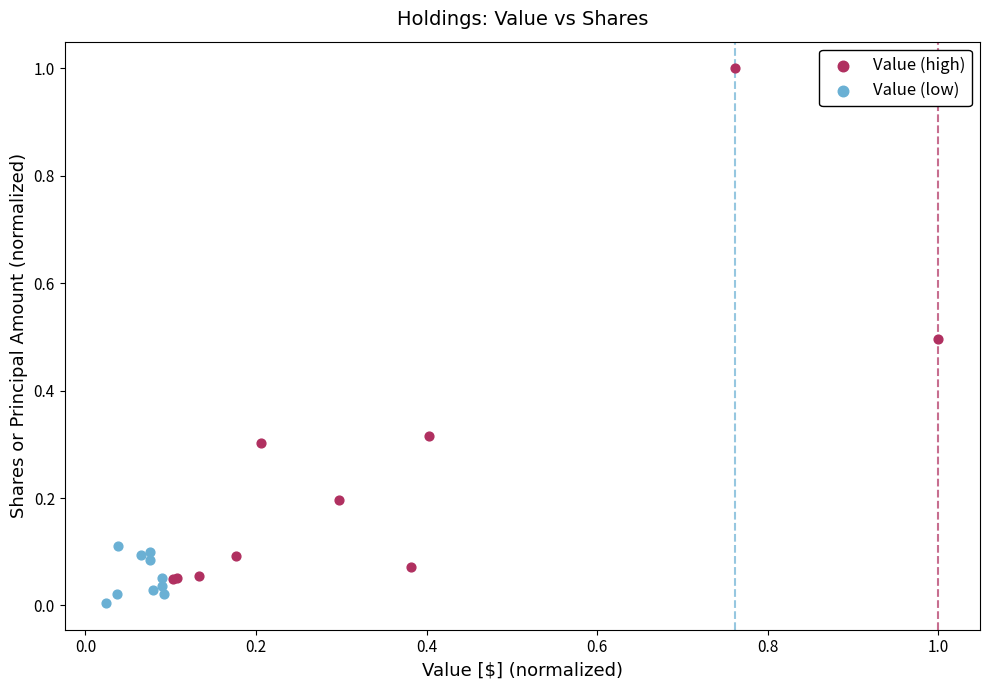

Which series has the largest Y range (max minus min)?

Value (high)